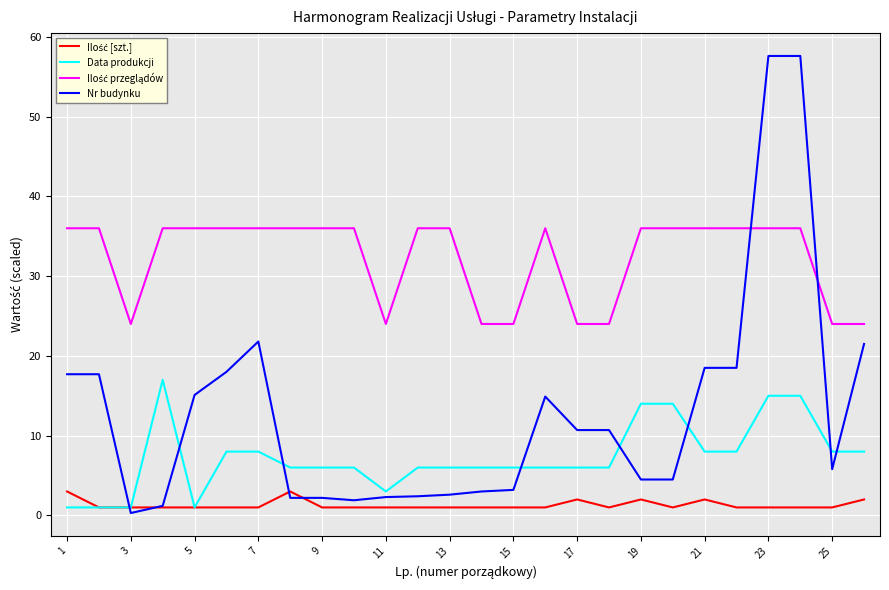

Which series ends up on top after the final intersection of Data produkcji and Nr budynku?

Nr budynku